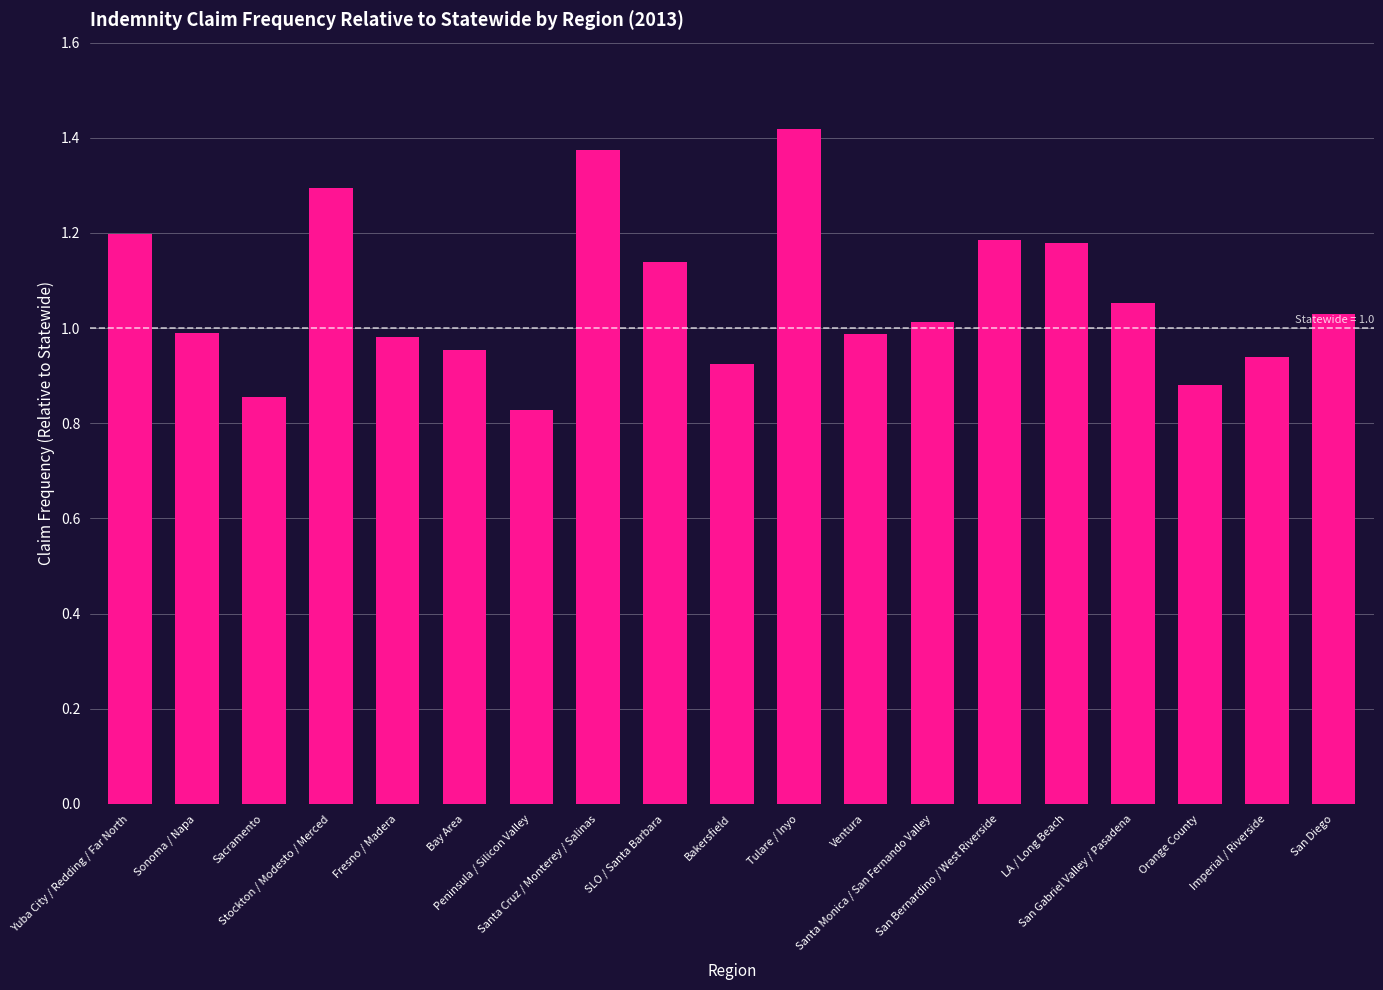

What is the difference between the maximum and minimum values?

0.6